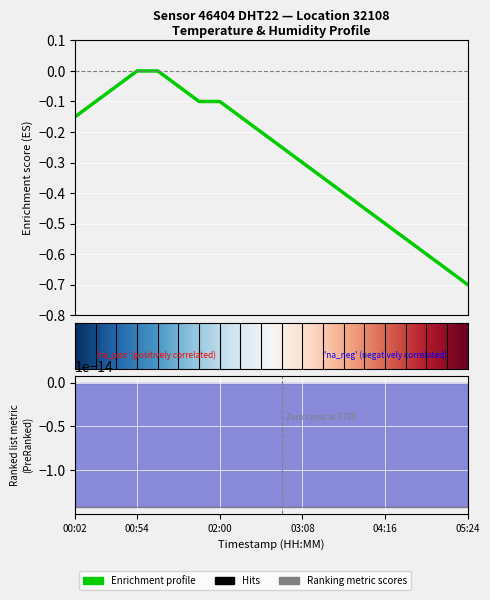

True or false: the data shows -0.7 at 05:07.

True